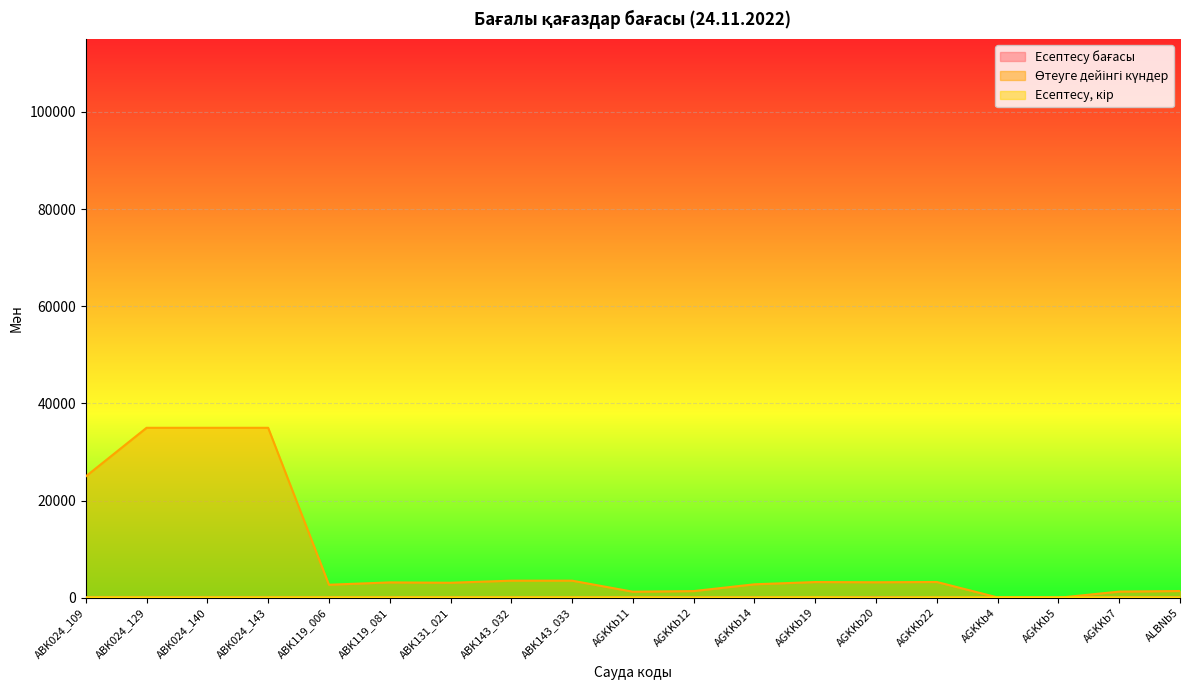

At AGKKb11, list the series in order from largest to smallest.

Өтеуге дейінгі күндер, Есептесу бағасы, Есептесу, кір